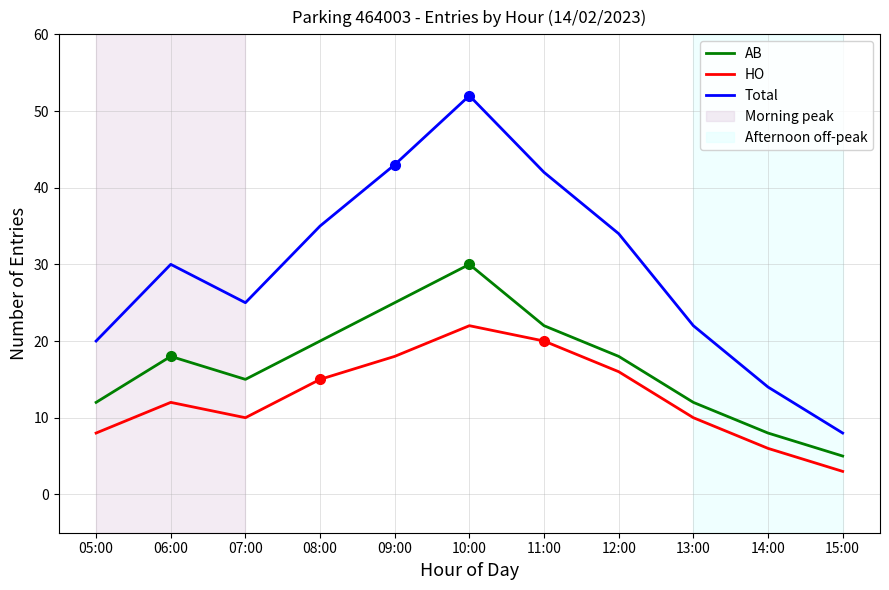

Is the value of AB at 12:00 greater than the value of Total at 08:00?

No